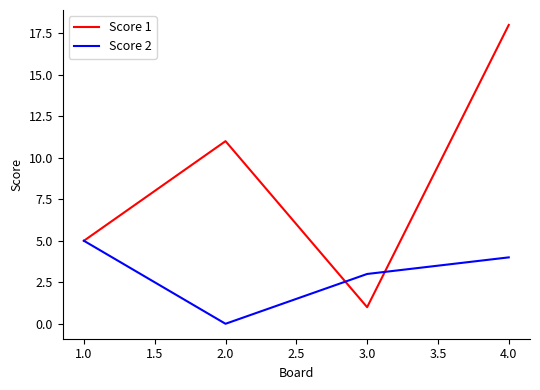

Is the value of Score 2 at 4.0 greater than the value of Score 1 at 2.0?

No